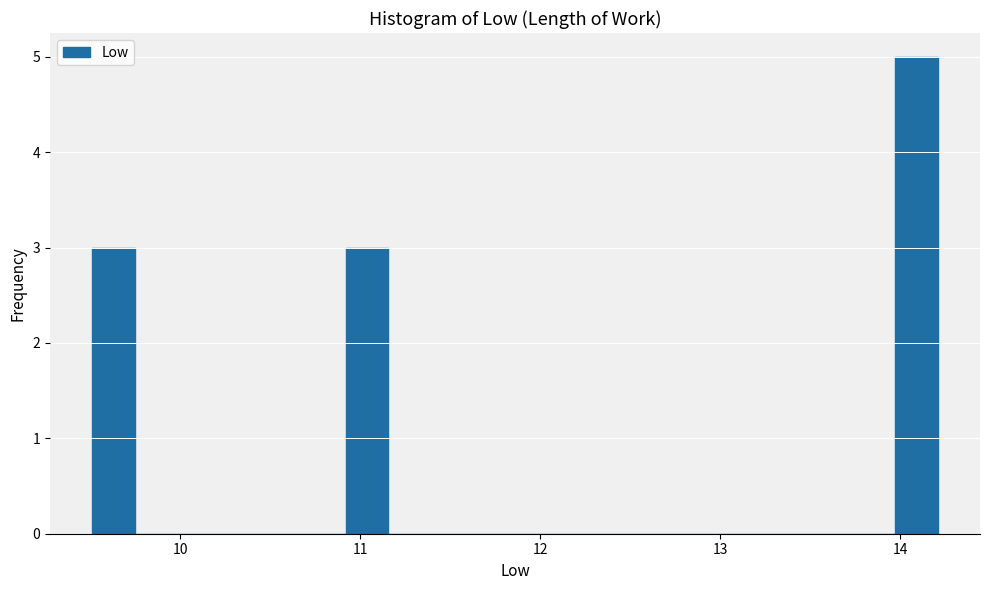

Around what value on the x-axis is the tallest bar? Give the approximate position of its centre, as read against the axis.

14.1